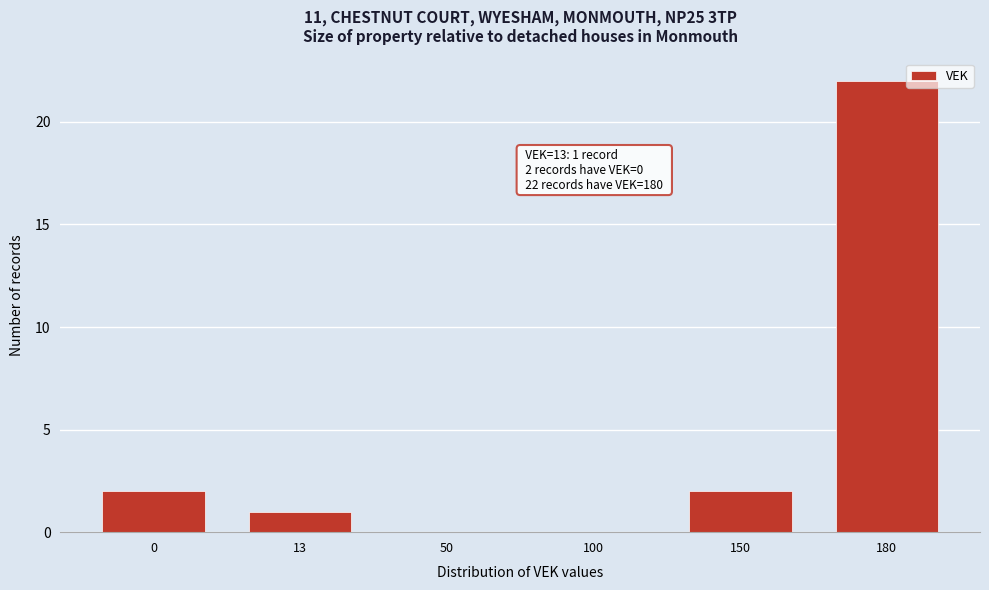

Reading left to right, extract all data points from this chart.

0=2	13=1	50=0	100=0	150=2	180=22